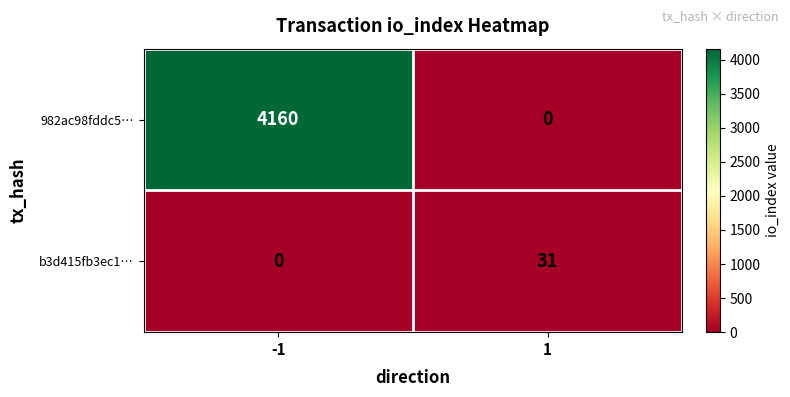

Reading left to right, transcribe all the data shown in this chart.

982ac98fddc5…: -1=4160	1=0
b3d415fb3ec1…: -1=0	1=31